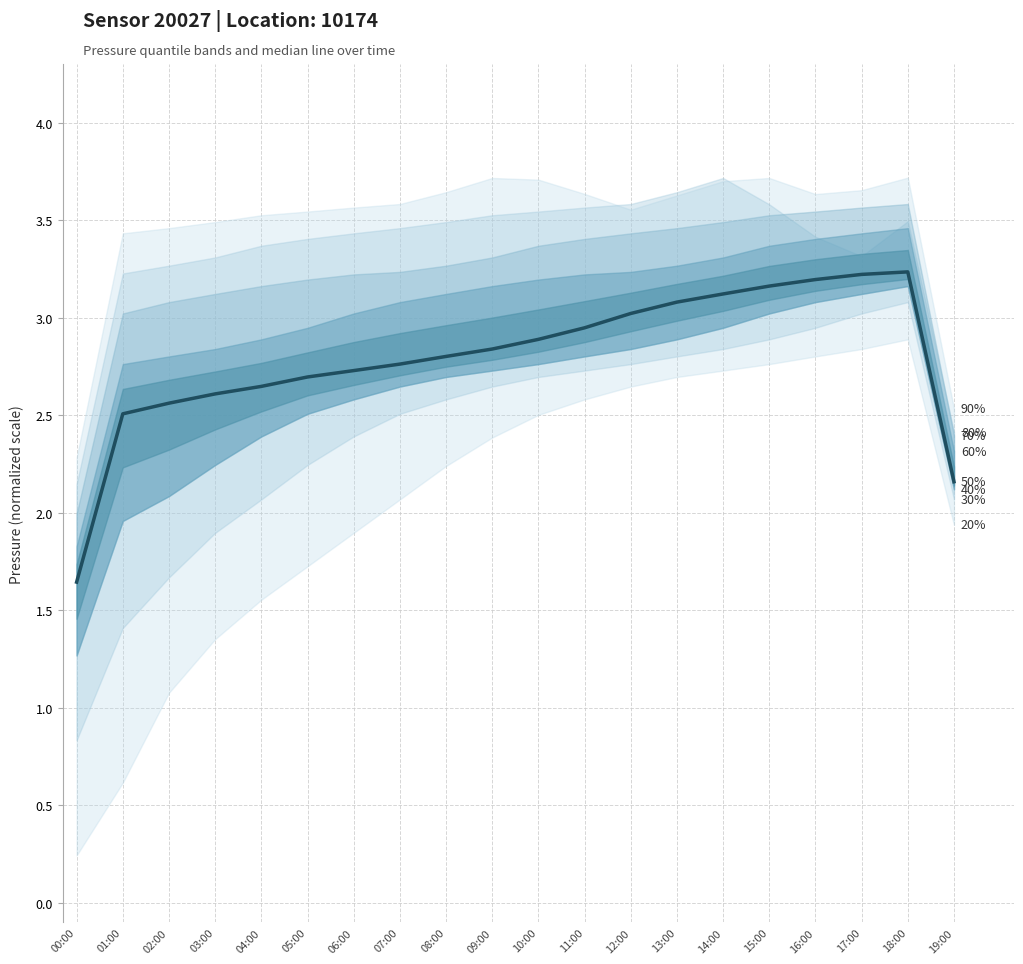

What is the difference between the values at 01:00 and 04:00?

0.1